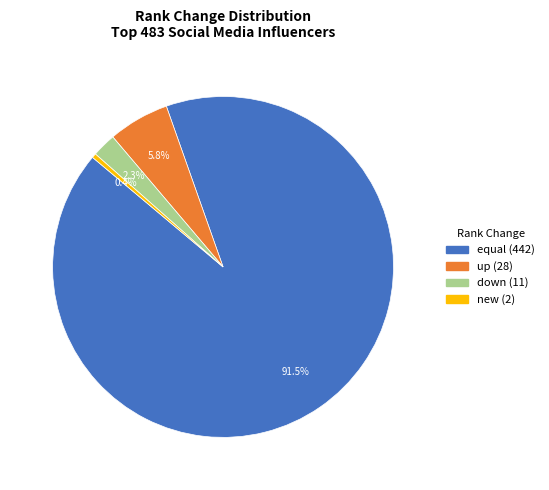

Approximately how many times larger is the value at down compared to up?

0.4